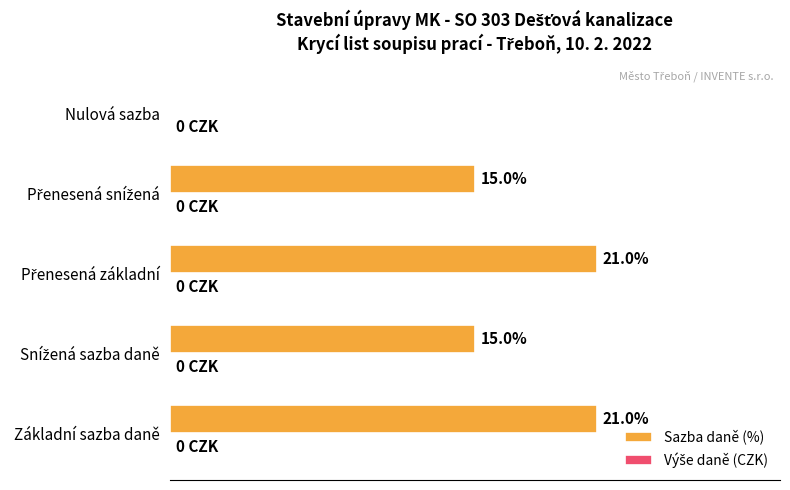

Are the bars horizontal?

Yes